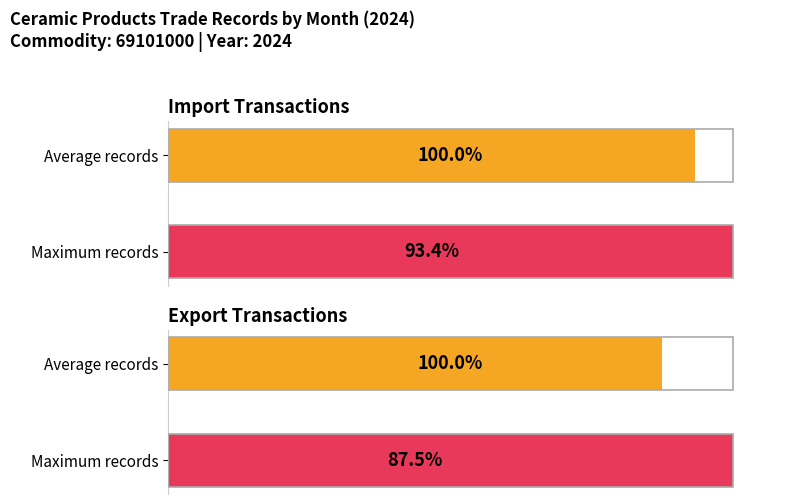

What is the difference between the maximum and minimum values in the Export series?

12.5